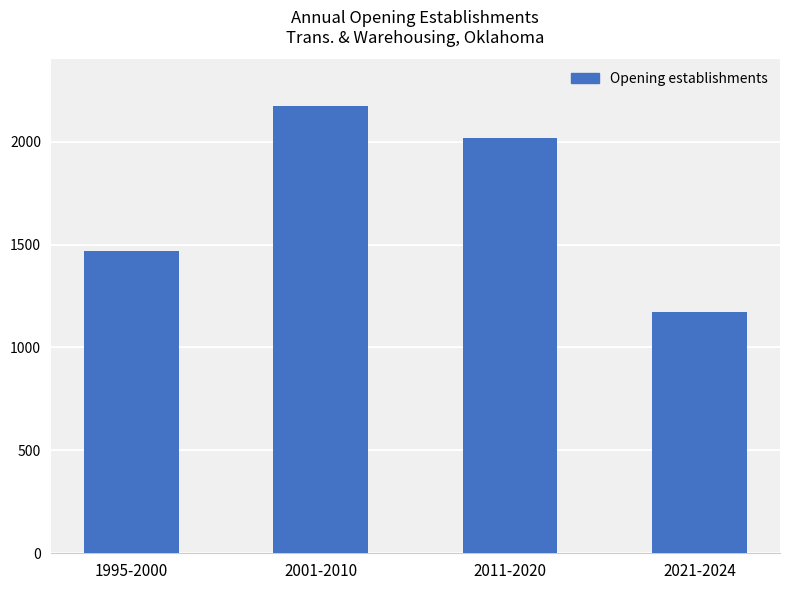

What position from the left is 1995-2000?

1